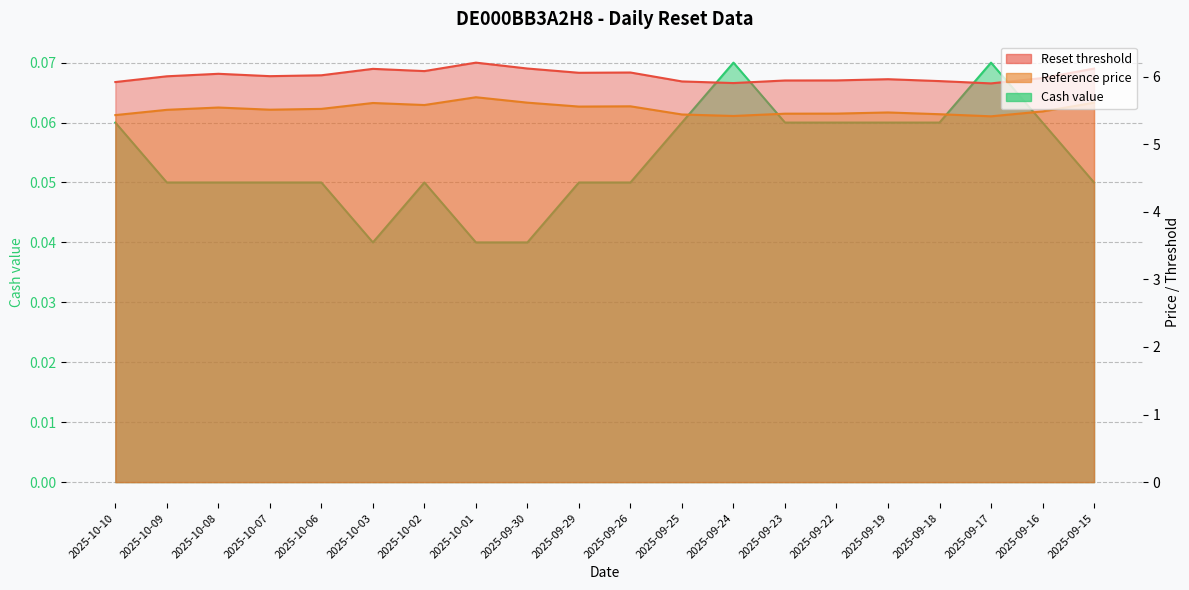

True or false: Reset threshold and Cash value intersect in this chart.

False